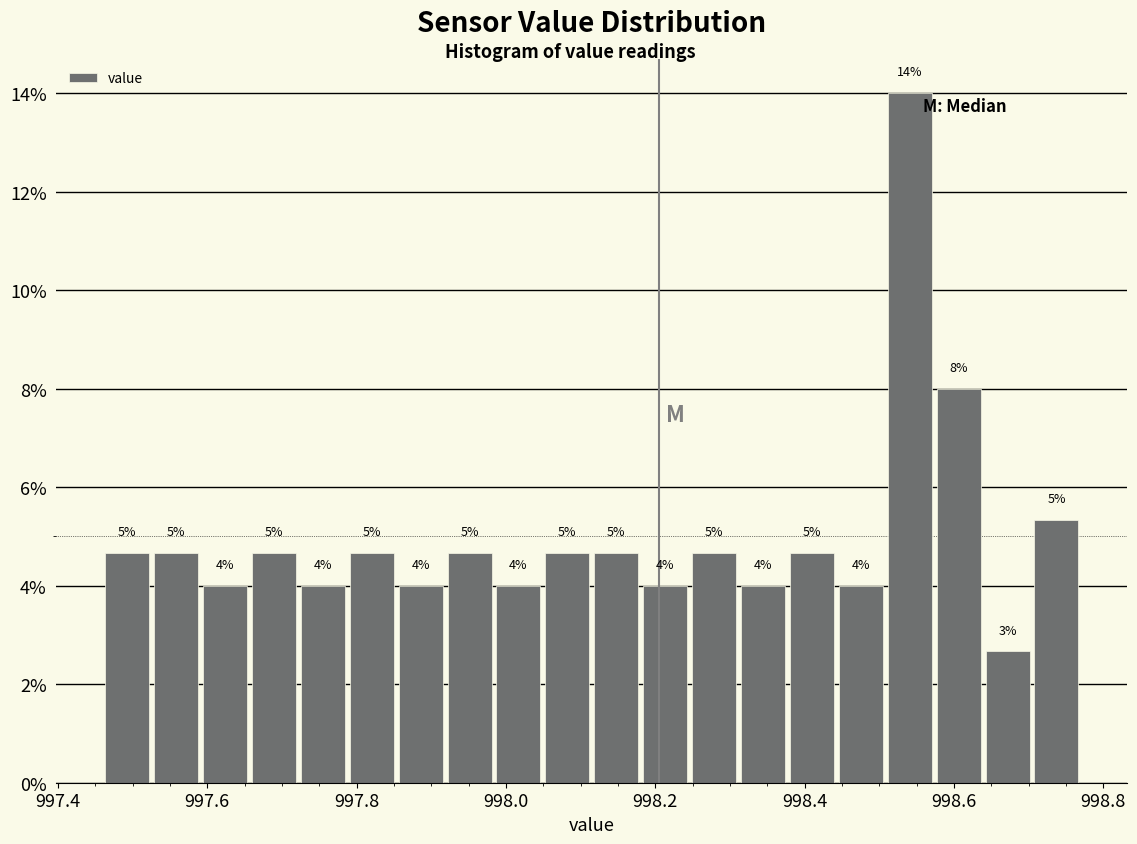

Read against the x-axis, roughly where is the centre of the tallest bar?

998.54